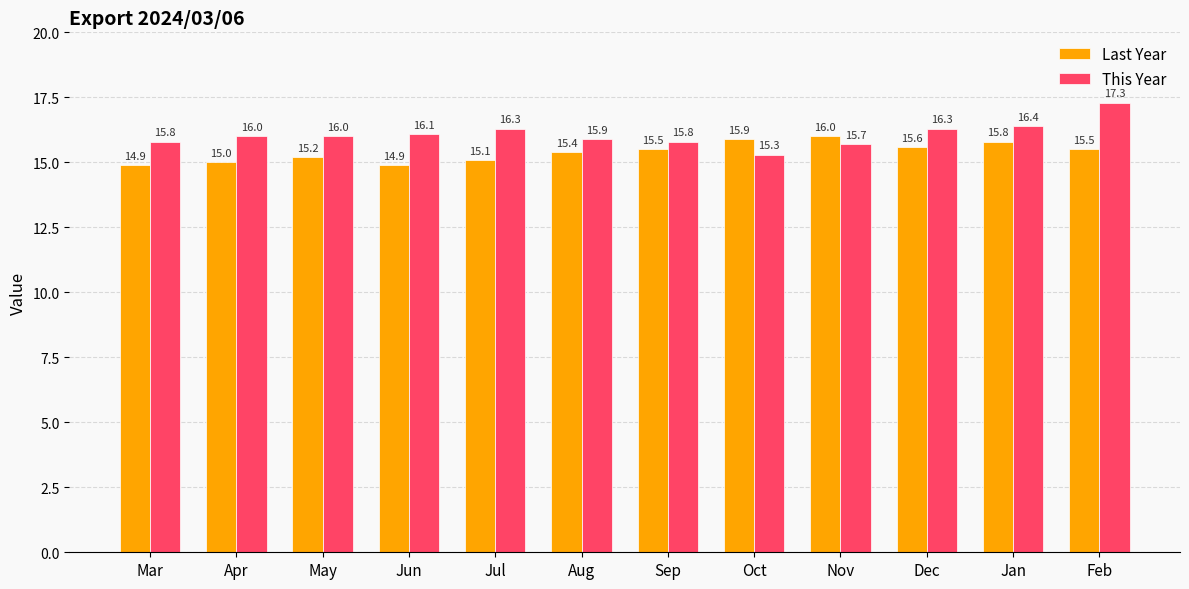

Reading left to right, transcribe all the data shown in this chart.

Last Year: 14.9	15.0	15.2	14.9	15.1	15.4	15.5	15.9	16.0	15.6	15.8	15.5
This Year: 15.8	16.0	16.0	16.1	16.3	15.9	15.8	15.3	15.7	16.3	16.4	17.3